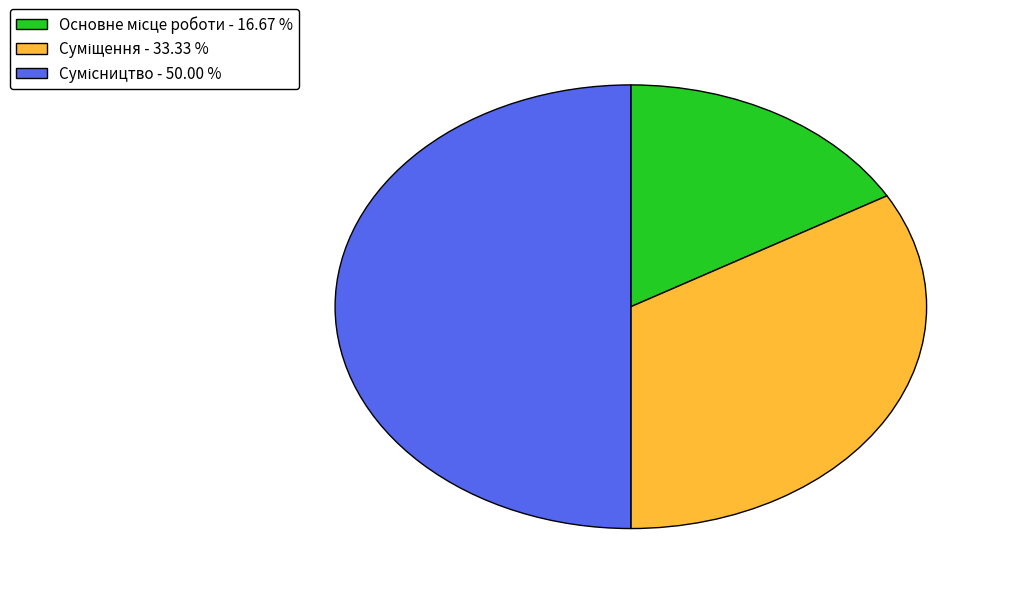

What is the smallest slice in the pie chart?

Основне місце роботи